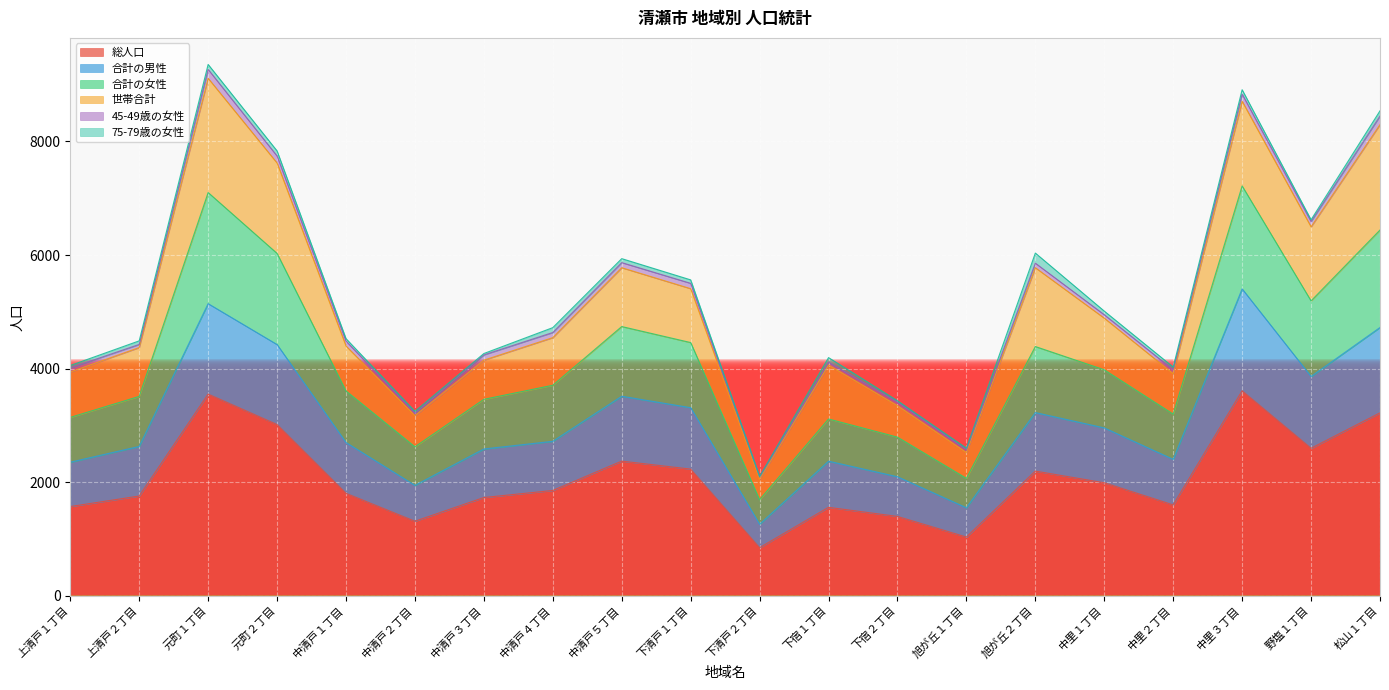

What value does the 総人口 series have at 元町２丁目?

3014